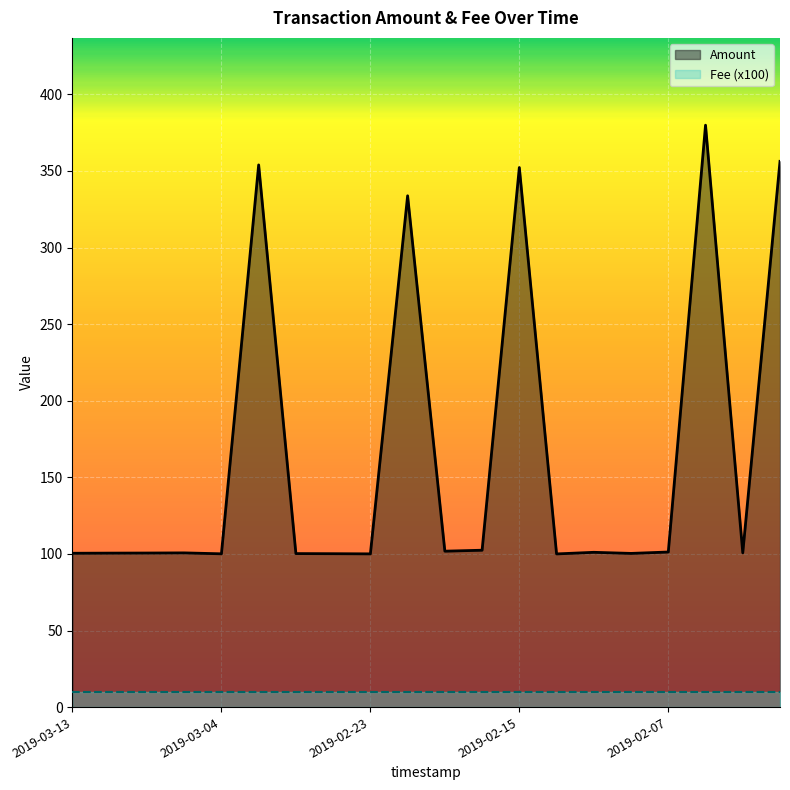

Which series changed the most between 9 and 13?

Amount